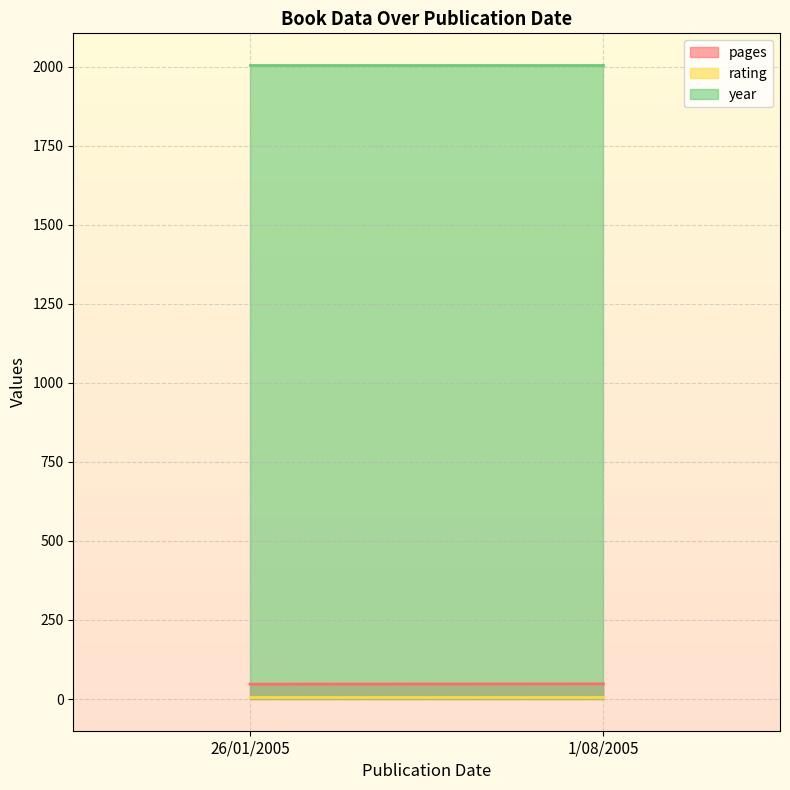

Rank the categories by rating value from highest to lowest.

26/01/2005, 1/08/2005